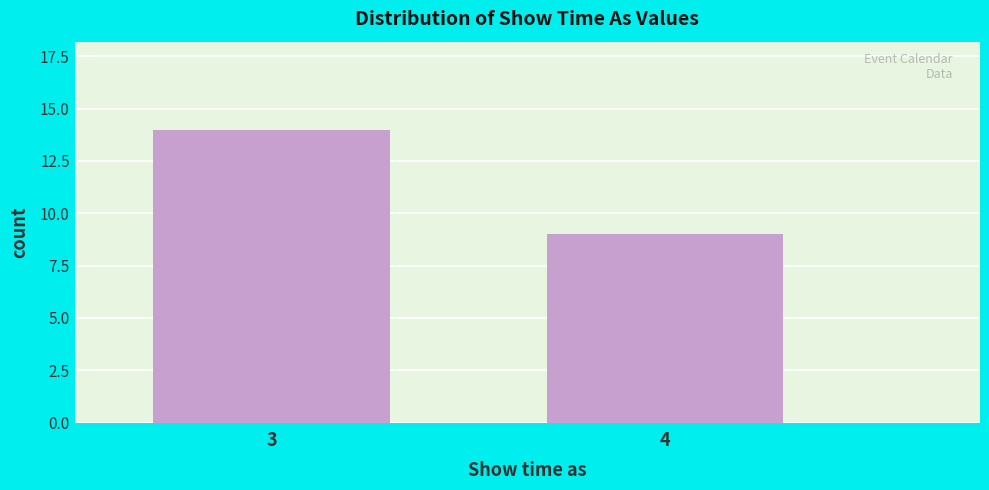

Reading right to left, what are all the values shown in this chart?

9	14